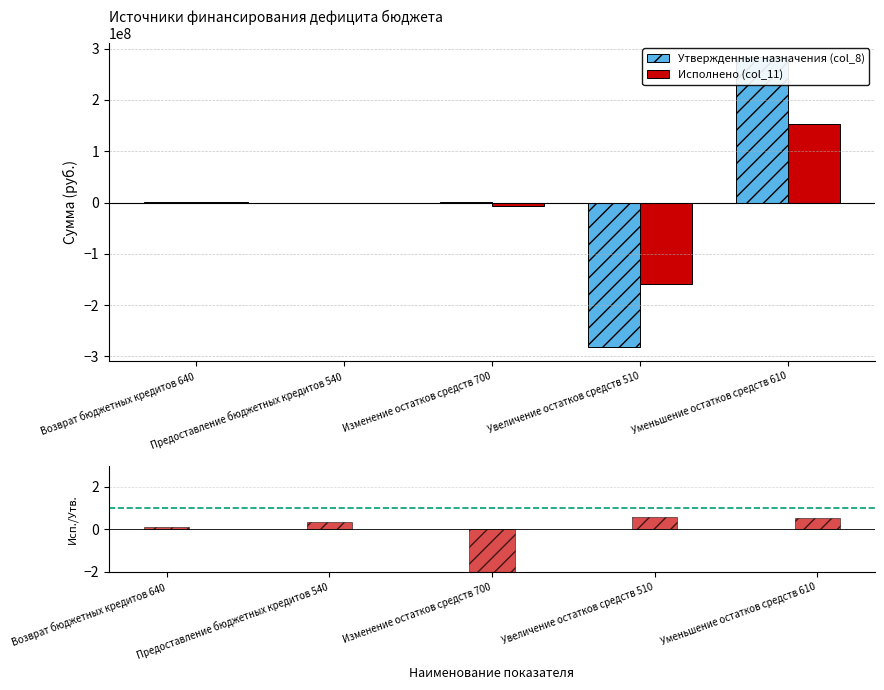

How many groups of bars are there?

5